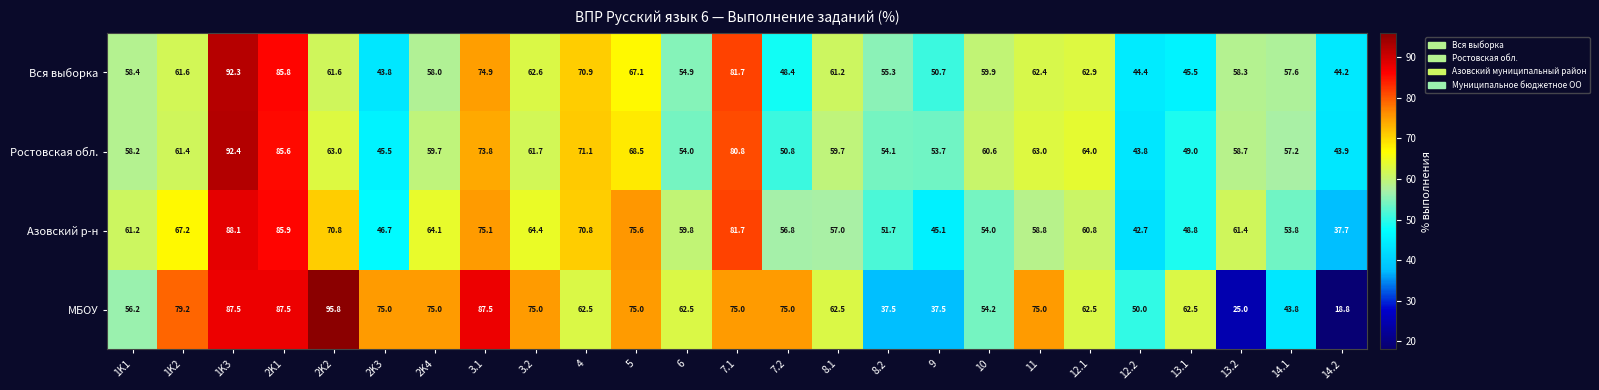

What is the average value of the МБОУ series?

63.9